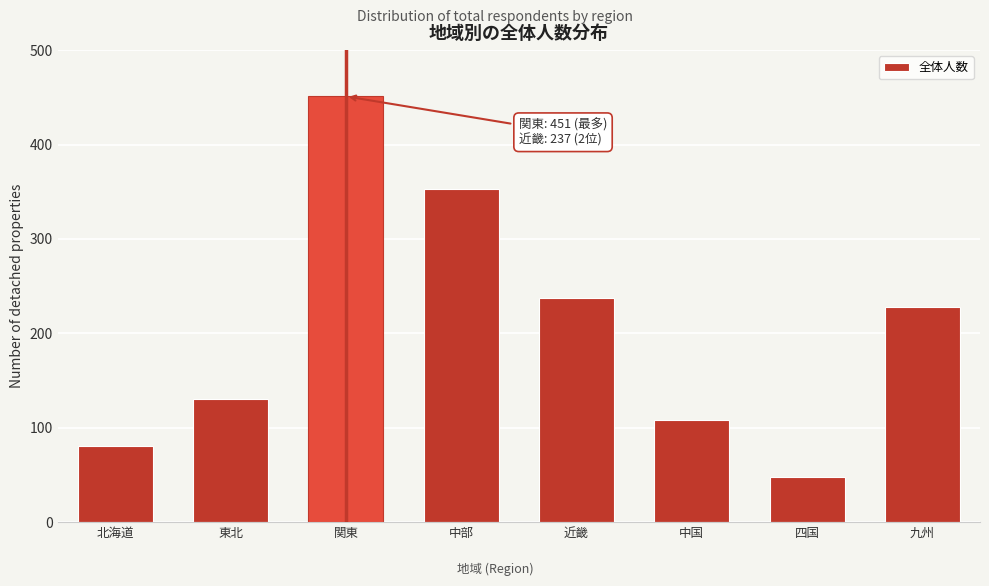

Reading left to right, extract all data points from this chart.

81	130	451	353	237	108	48	228